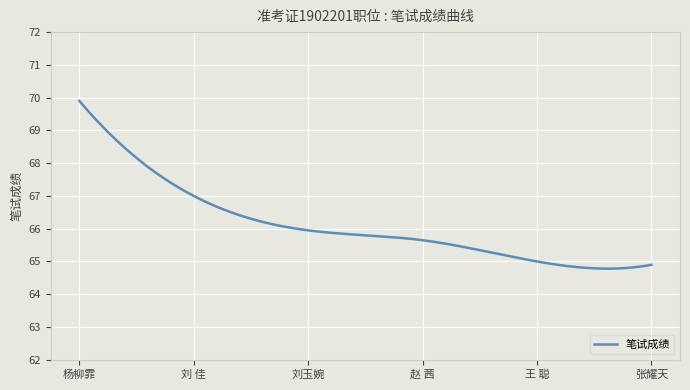

What is the minimum value shown in the chart?

64.8